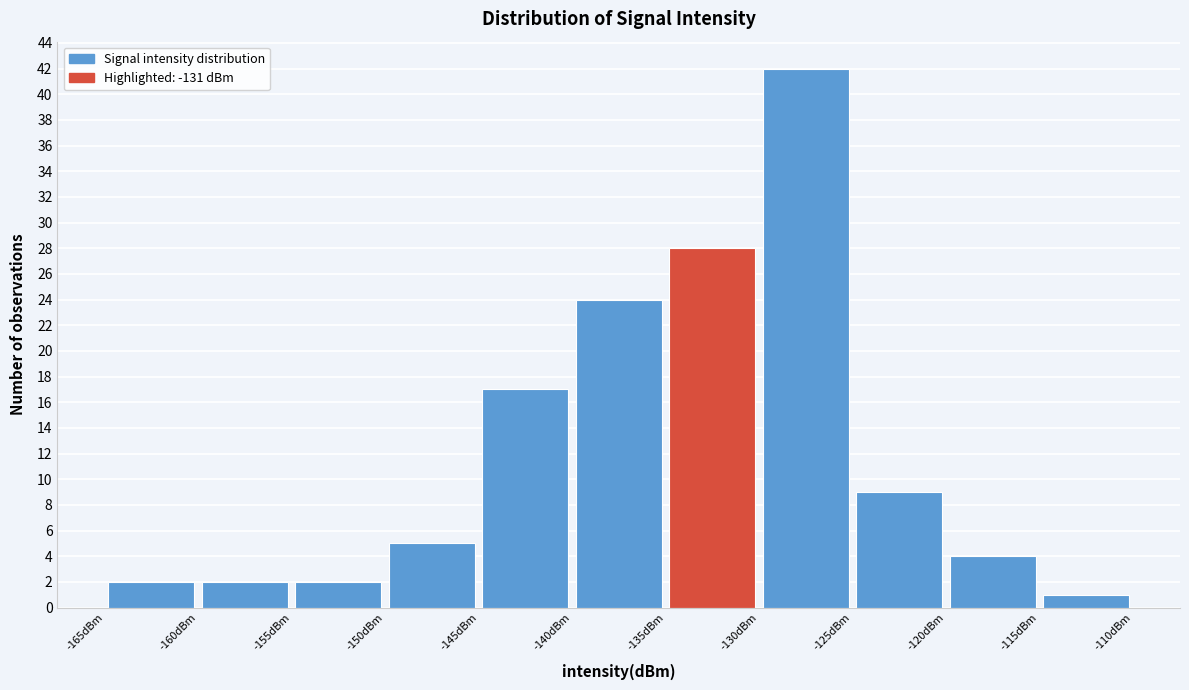

Reading left to right, transcribe this chart: for each bar, give the range it covers on the x-axis and its height. The values are not printed on the chart, so give them approximately, as read against the axis.

-165 to -160: 2
-160 to -155: 2
-155 to -150: 2
-150 to -145: 5
-145 to -140: 17
-140 to -135: 24
-135 to -130: 28
-130 to -125: 42
-125 to -120: 9
-120 to -115: 4
-115 to -110: 1